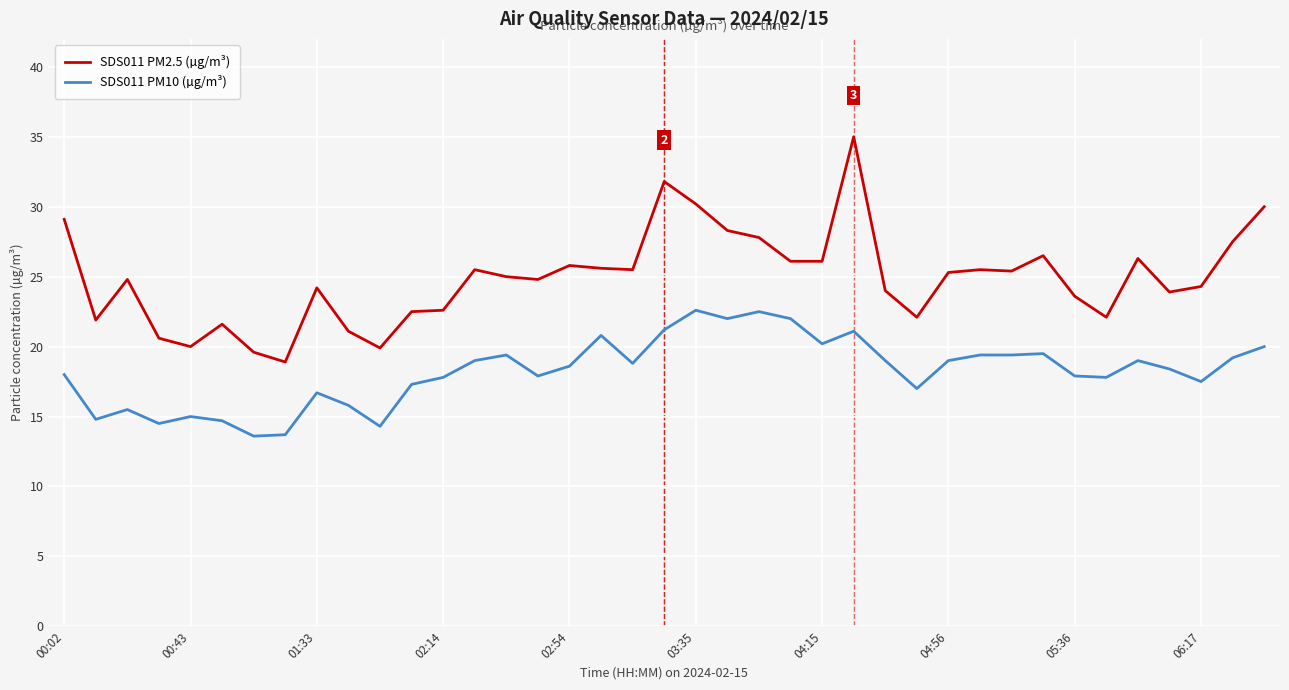

Which series has the largest total across all categories?

SDS011 PM2.5 (µg/m³)